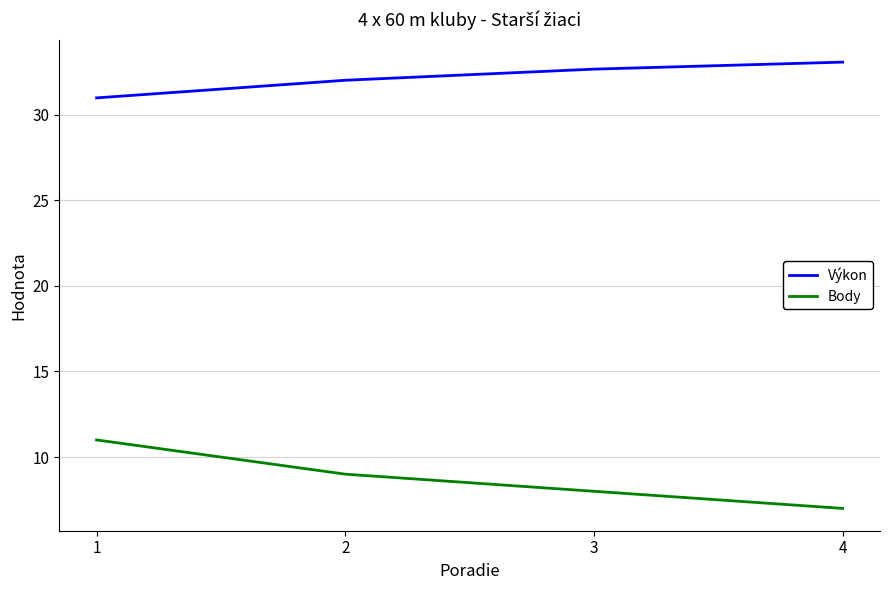

At how many categories does at least one series exceed 18?

4